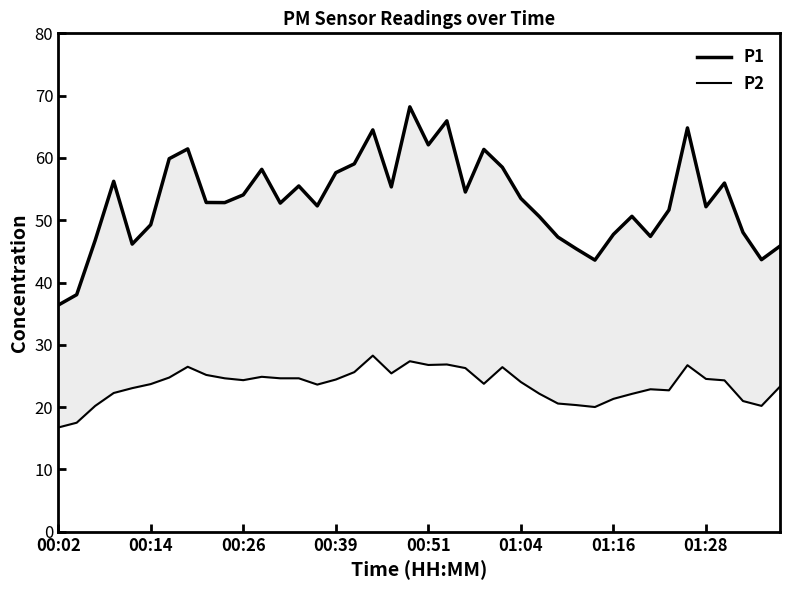

How many values in the P2 series exceed 24?

21